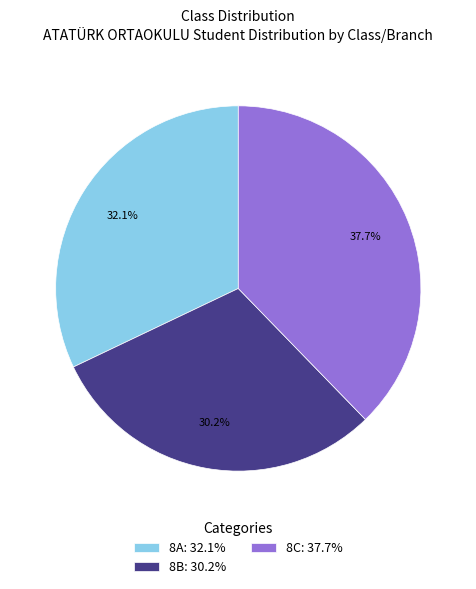

Is 8A the majority of the pie?

No